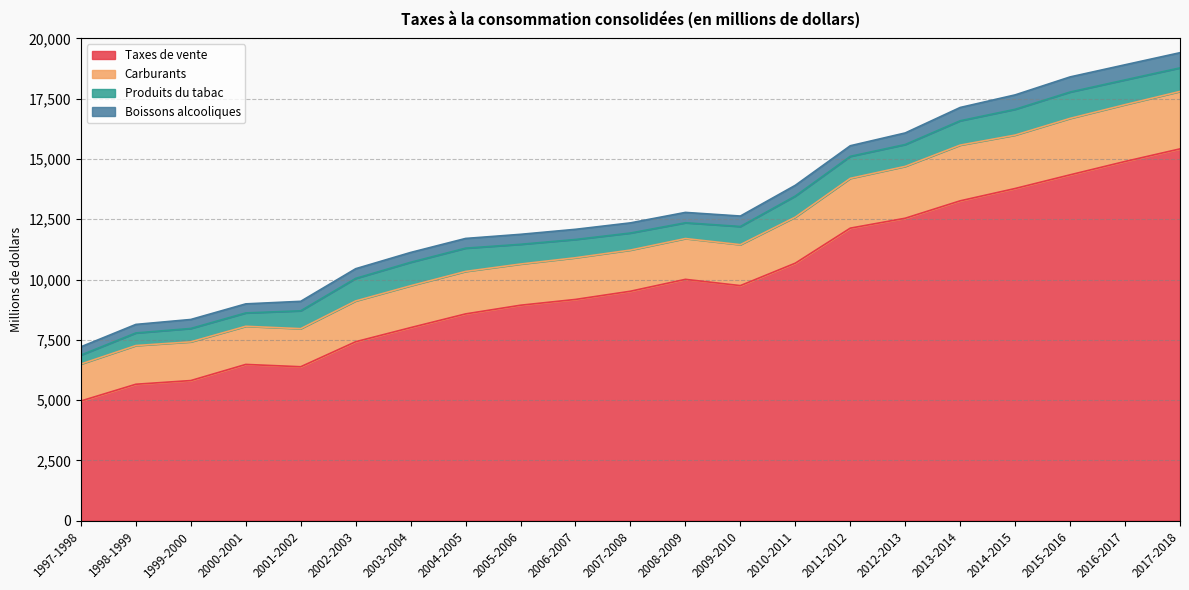

How many data points in Taxes de vente are above 9515?

10